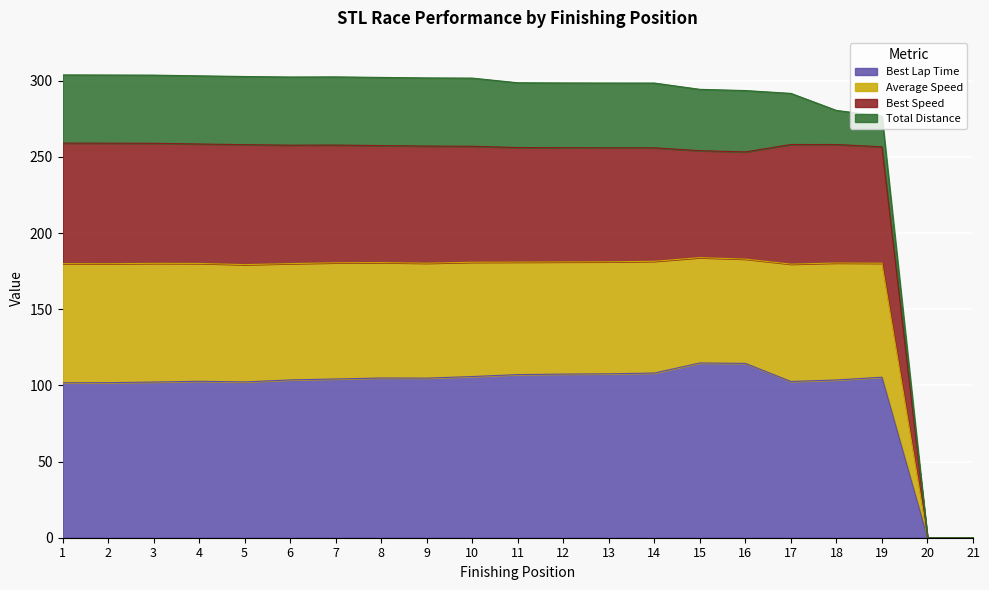

What are all the series names shown in the legend?

Best Lap Time, Average Speed, Best Speed, Total Distance